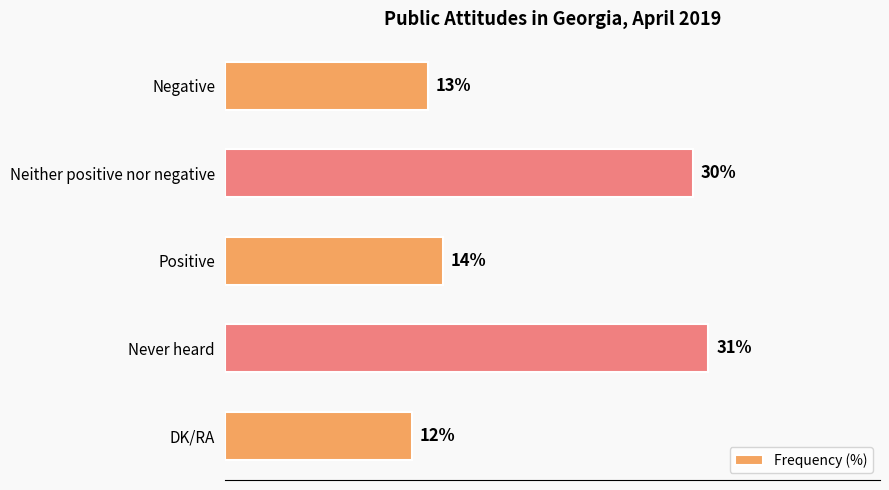

What is the label of the 3rd bar from the top?

Positive